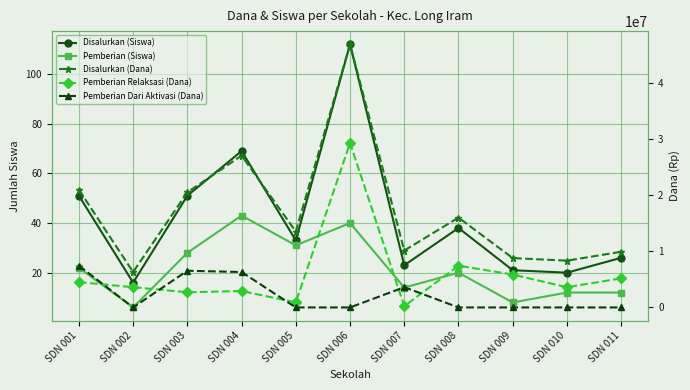

At which label does Disalurkan (Siswa) reach its peak?

SDN 006